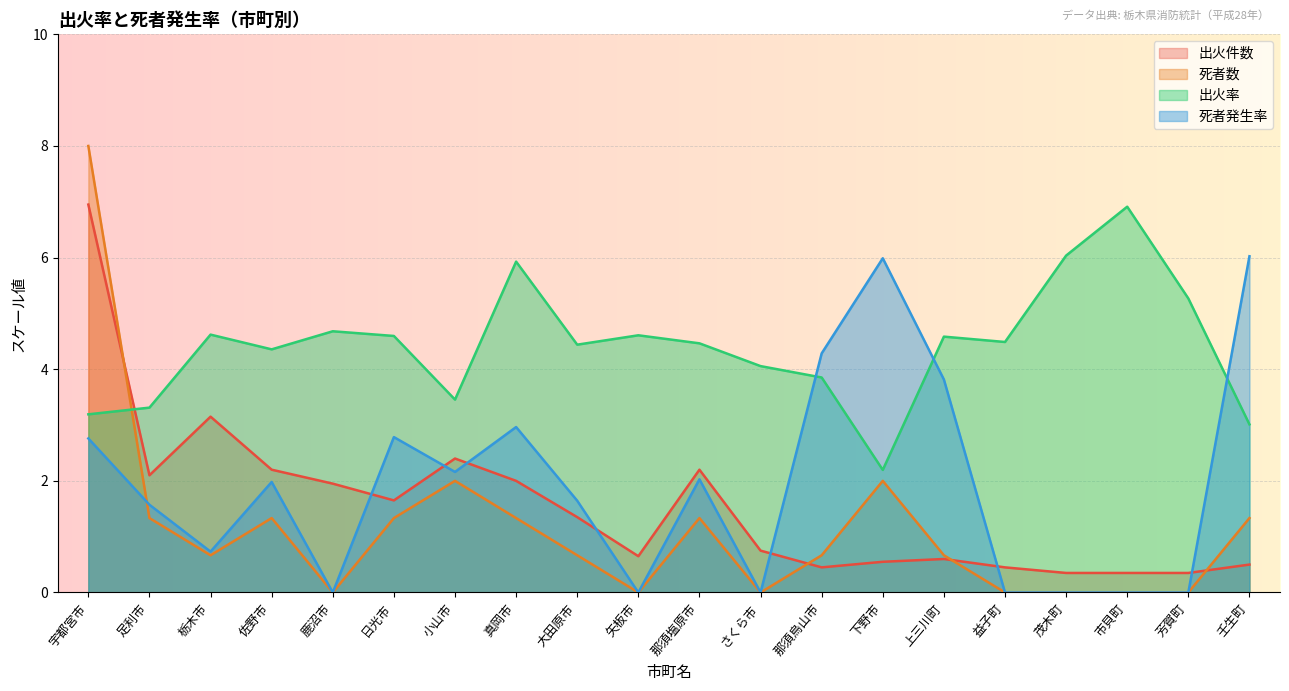

Reading left to right, what are all the values shown in this chart?

出火件数: 7.0	2.1	3.2	2.2	2.0	1.7	2.4	2.0	1.4	0.7	2.2	0.8	0.5	0.6	0.6	0.5	0.4	0.4	0.4	0.5
死者数: 8.0	1.3	0.7	1.3	0.0	1.3	2.0	1.3	0.7	0.0	1.3	0.0	0.7	2.0	0.7	0.0	0.0	0.0	0.0	1.3
出火率: 3.2	3.3	4.6	4.4	4.7	4.6	3.5	5.9	4.4	4.6	4.5	4.1	3.9	2.2	4.6	4.5	6.0	6.9	5.3	3.0
死者発生率: 2.8	1.6	0.7	2.0	0.0	2.8	2.2	3.0	1.6	0.0	2.0	0.0	4.3	6.0	3.8	0.0	0.0	0.0	0.0	6.0